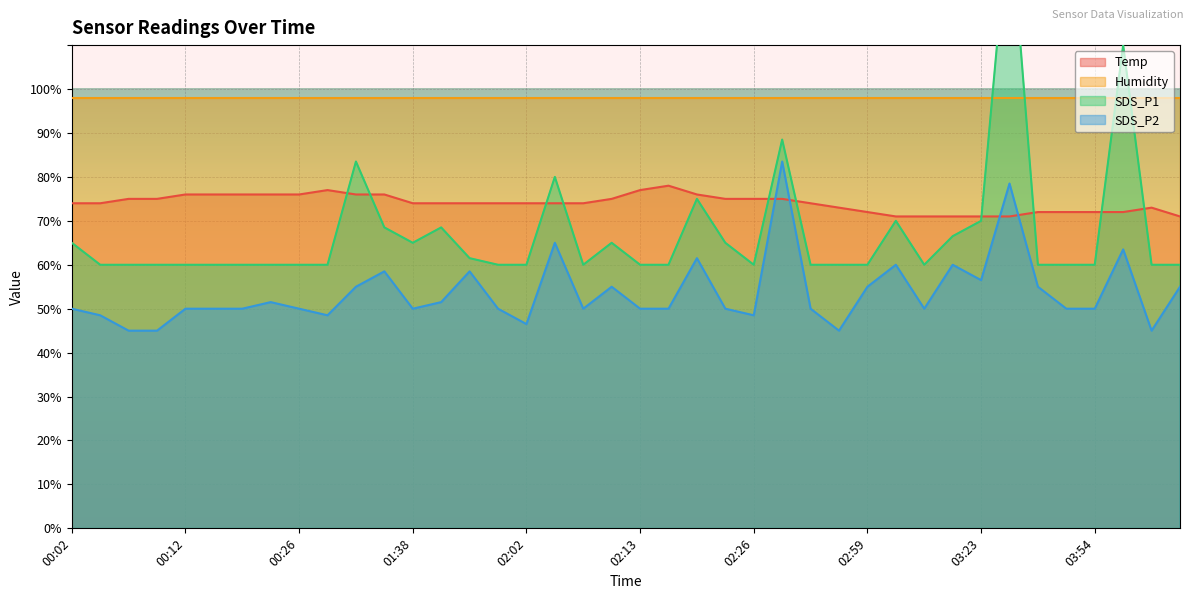

Which category has the highest value across all series?

03:43